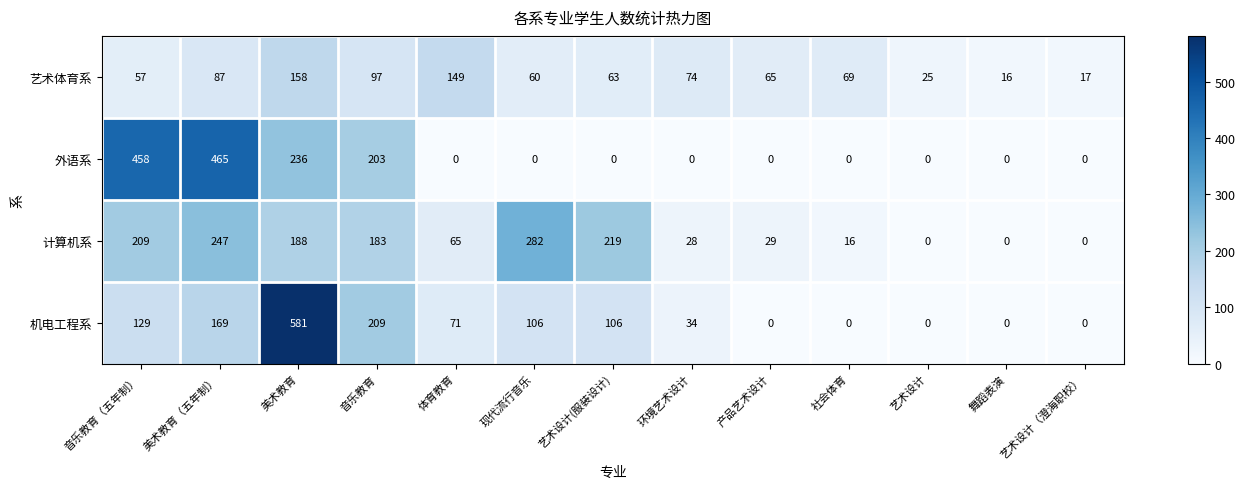

Which series has the widest spread of values?

机电工程系